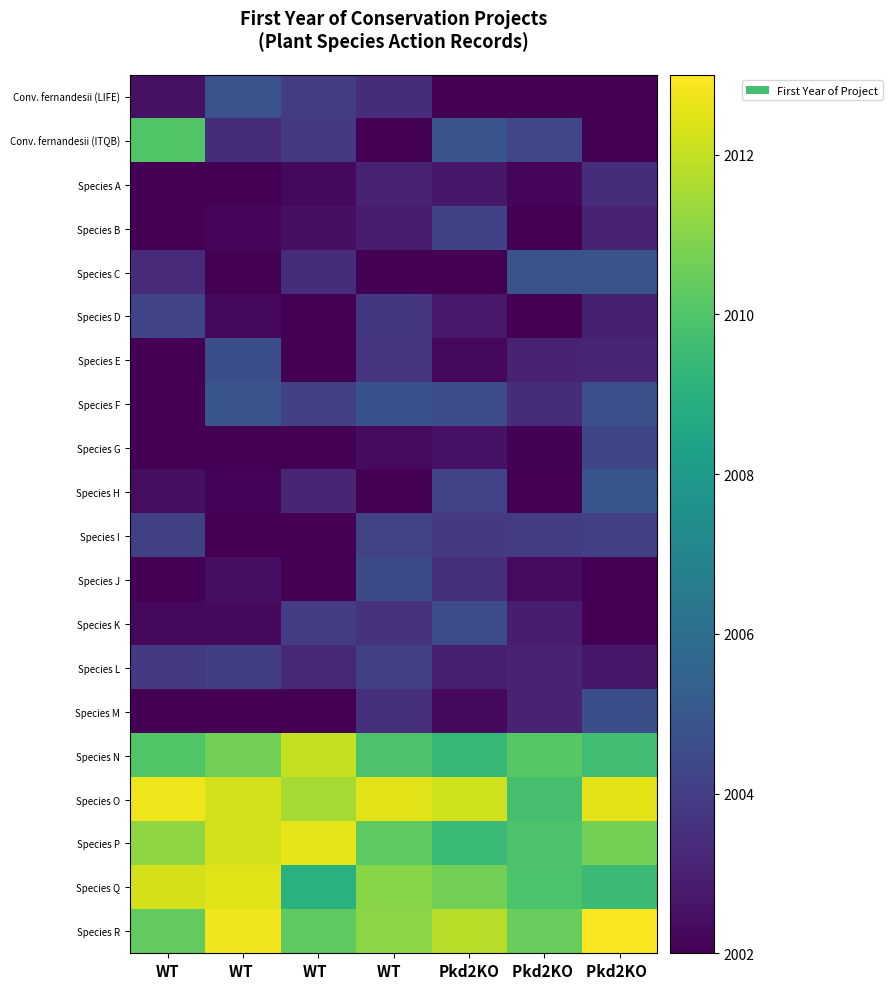

At Pkd2KO, list the series in order from largest to smallest.

Species O, Species R, Species Q, Species P, Species N, Conv. fernandesii (ITQB), Species F, Species K, Species H, Species B, Species I, Species J, Species L, Species D, Species A, Species G, Species M, Species E, Conv. fernandesii (LIFE), Species C